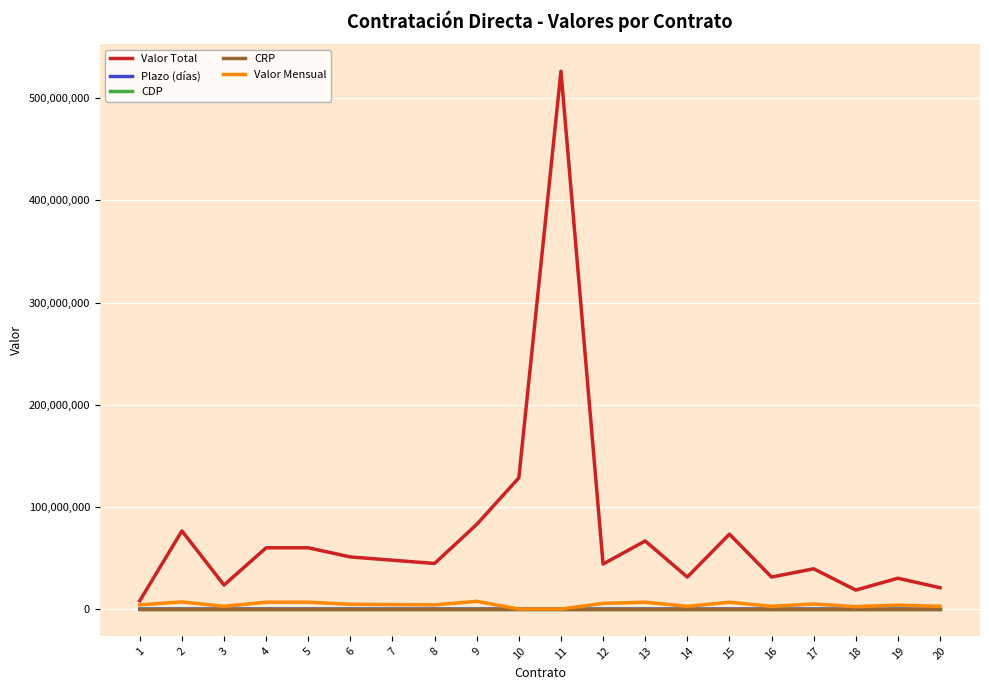

What is the greatest value displayed?

526500000